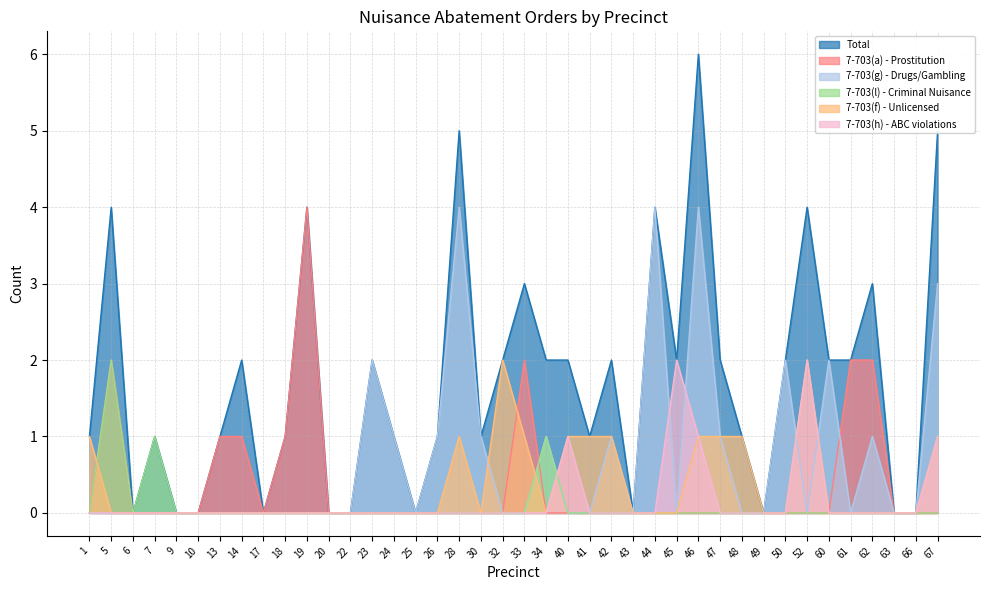

Between 32 and 60, which series saw the biggest shift?

7-703(g) - Drugs/Gambling